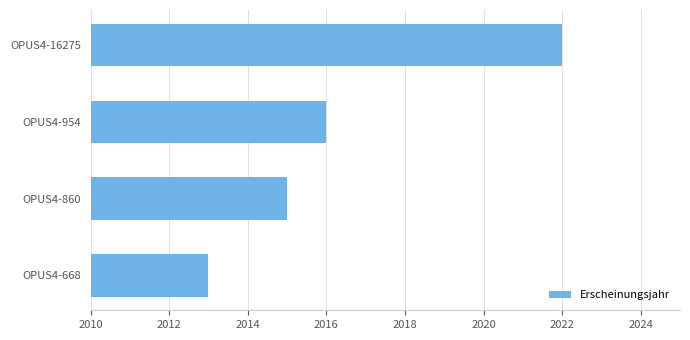

What is the ratio of the value at OPUS4-860 to the value at OPUS4-16275?

1.0